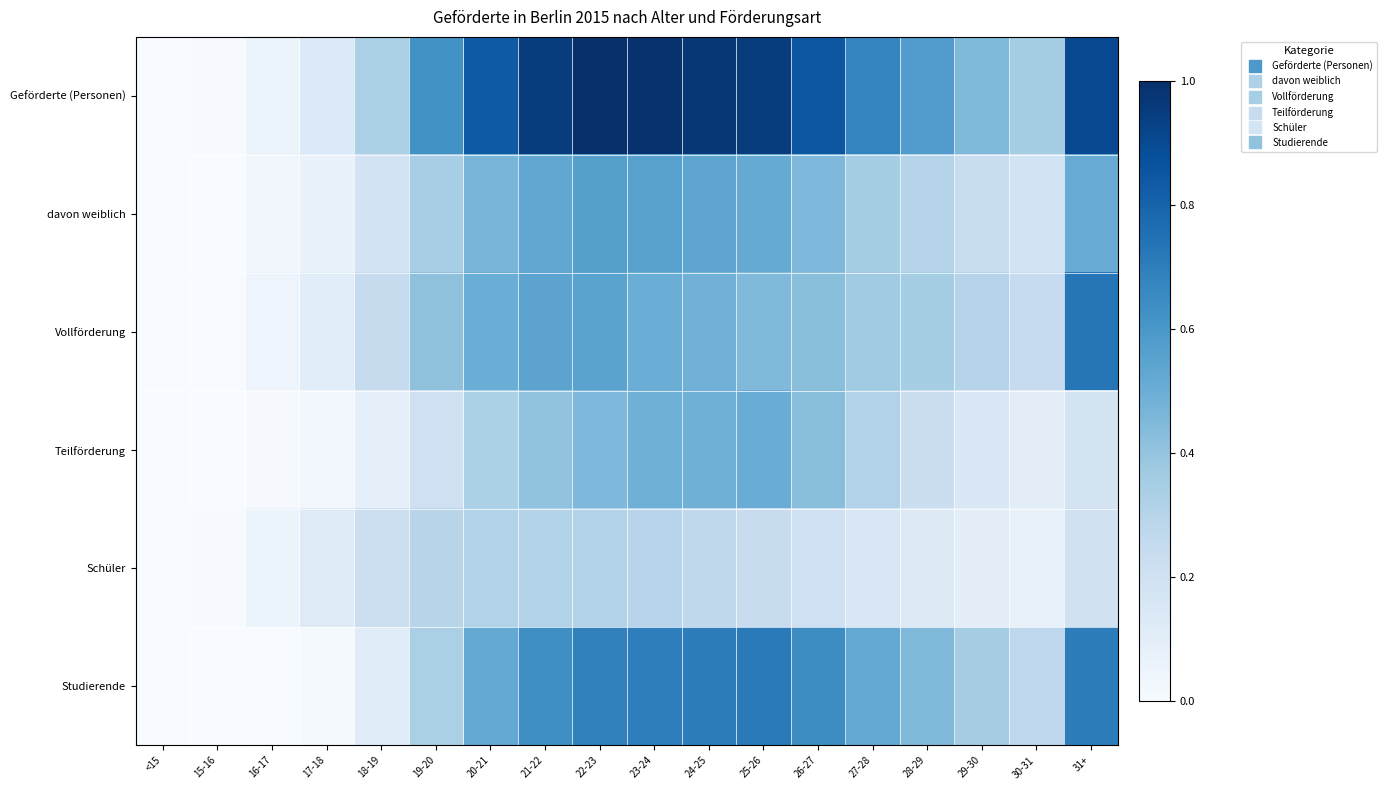

Which series has the largest range (max minus min)?

Geförderte (Personen)